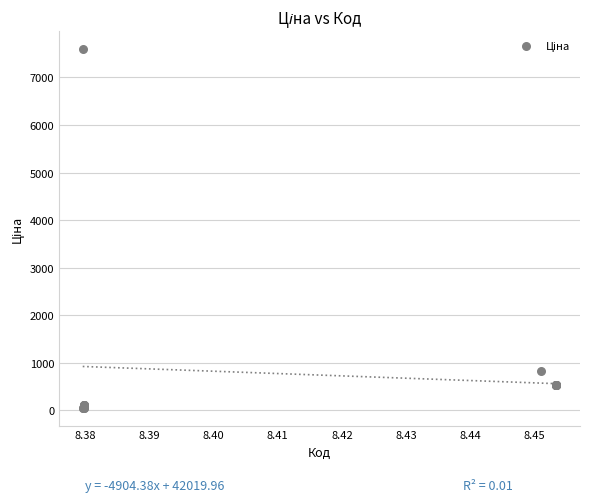

What Y value in the scatter plot is closest to 3826?

818.5